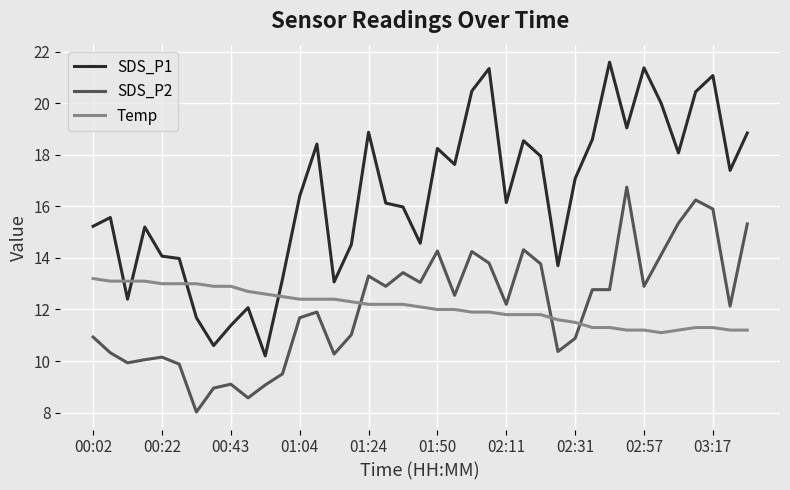

What is the difference between the maximum and minimum values in the Temp series?

2.1